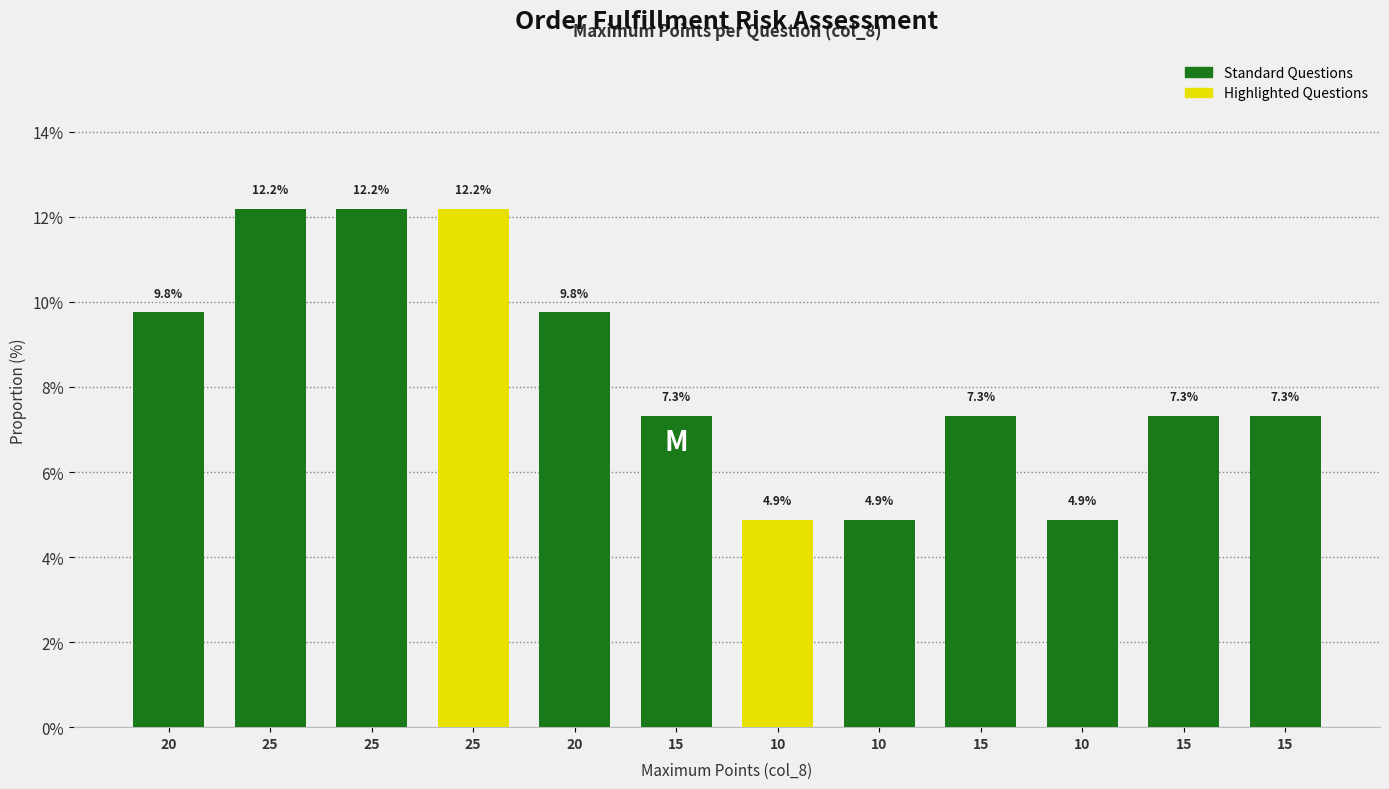

Are the bars horizontal?

No